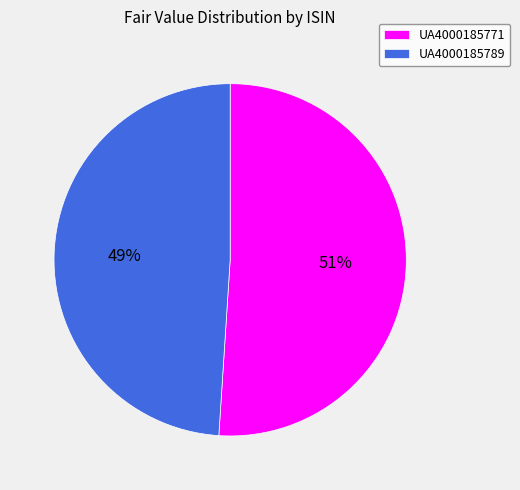

To the nearest percent, what portion does UA4000185789 represent?

49%